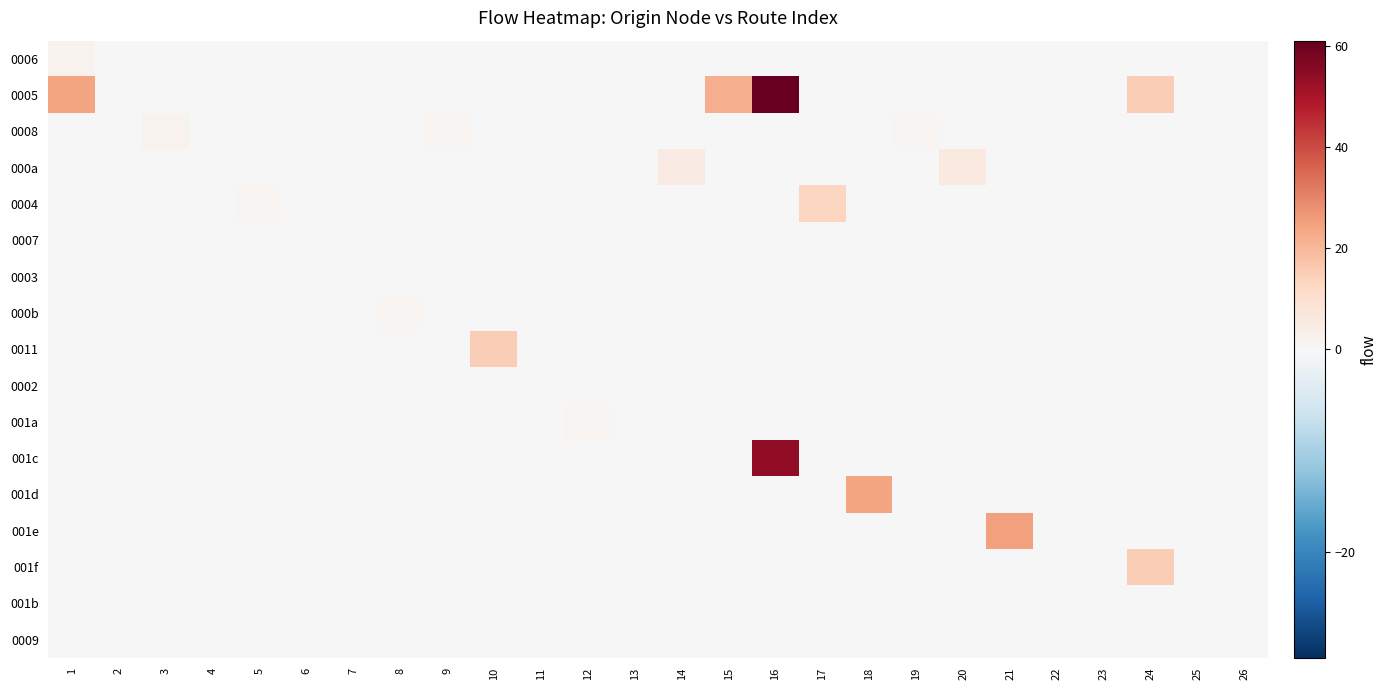

Reading left to right, what are all the values shown in this chart?

0006: 1=2	2=0	3=0	4=0	5=0	6=0	7=0	8=0	9=0	10=0	11=0	12=0	13=0	14=0	15=0	16=0	17=0	18=0	19=0	20=0	21=0	22=0	23=0	24=0	25=0	26=0
0005: 1=24	2=0	3=0	4=0	5=0	6=0	7=0	8=0	9=0	10=0	11=0	12=0	13=0	14=0	15=22	16=61	17=0	18=0	19=0	20=0	21=0	22=0	23=0	24=15	25=0	26=0
0008: 1=0	2=0	3=2	4=0	5=0	6=0	7=0	8=0	9=1	10=0	11=0	12=0	13=0	14=0	15=0	16=0	17=0	18=0	19=1	20=0	21=0	22=0	23=0	24=0	25=0	26=0
000a: 1=0	2=0	3=0	4=0	5=0	6=0	7=0	8=0	9=0	10=0	11=0	12=0	13=0	14=5	15=0	16=0	17=0	18=0	19=0	20=6	21=0	22=0	23=0	24=0	25=0	26=0
0004: 1=0	2=0	3=0	4=0	5=1	6=0	7=0	8=0	9=0	10=0	11=0	12=0	13=0	14=0	15=0	16=0	17=13	18=0	19=0	20=0	21=0	22=0	23=0	24=0	25=0	26=0
0007: 1=0	2=0	3=0	4=0	5=0	6=0	7=0	8=0	9=0	10=0	11=0	12=0	13=0	14=0	15=0	16=0	17=0	18=0	19=0	20=0	21=0	22=0	23=0	24=0	25=0	26=0
0003: 1=0	2=0	3=0	4=0	5=0	6=0	7=0	8=0	9=0	10=0	11=0	12=0	13=0	14=0	15=0	16=0	17=0	18=0	19=0	20=0	21=0	22=0	23=0	24=0	25=0	26=0
000b: 1=0	2=0	3=0	4=0	5=0	6=0	7=0	8=1	9=0	10=0	11=0	12=0	13=0	14=0	15=0	16=0	17=0	18=0	19=0	20=0	21=0	22=0	23=0	24=0	25=0	26=0
0011: 1=0	2=0	3=0	4=0	5=0	6=0	7=0	8=0	9=0	10=15	11=0	12=0	13=0	14=0	15=0	16=0	17=0	18=0	19=0	20=0	21=0	22=0	23=0	24=0	25=0	26=0
0002: 1=0	2=0	3=0	4=0	5=0	6=0	7=0	8=0	9=0	10=0	11=0	12=0	13=0	14=0	15=0	16=0	17=0	18=0	19=0	20=0	21=0	22=0	23=0	24=0	25=0	26=0
001a: 1=0	2=0	3=0	4=0	5=0	6=0	7=0	8=0	9=0	10=0	11=0	12=1	13=0	14=0	15=0	16=0	17=0	18=0	19=0	20=0	21=0	22=0	23=0	24=0	25=0	26=0
001c: 1=0	2=0	3=0	4=0	5=0	6=0	7=0	8=0	9=0	10=0	11=0	12=0	13=0	14=0	15=0	16=54	17=0	18=0	19=0	20=0	21=0	22=0	23=0	24=0	25=0	26=0
001d: 1=0	2=0	3=0	4=0	5=0	6=0	7=0	8=0	9=0	10=0	11=0	12=0	13=0	14=0	15=0	16=0	17=0	18=24	19=0	20=0	21=0	22=0	23=0	24=0	25=0	26=0
001e: 1=0	2=0	3=0	4=0	5=0	6=0	7=0	8=0	9=0	10=0	11=0	12=0	13=0	14=0	15=0	16=0	17=0	18=0	19=0	20=0	21=25	22=0	23=0	24=0	25=0	26=0
001f: 1=0	2=0	3=0	4=0	5=0	6=0	7=0	8=0	9=0	10=0	11=0	12=0	13=0	14=0	15=0	16=0	17=0	18=0	19=0	20=0	21=0	22=0	23=0	24=15	25=0	26=0
001b: 1=0	2=0	3=0	4=0	5=0	6=0	7=0	8=0	9=0	10=0	11=0	12=0	13=0	14=0	15=0	16=0	17=0	18=0	19=0	20=0	21=0	22=0	23=0	24=0	25=0	26=0
0009: 1=0	2=0	3=0	4=0	5=0	6=0	7=0	8=0	9=0	10=0	11=0	12=0	13=0	14=0	15=0	16=0	17=0	18=0	19=0	20=0	21=0	22=0	23=0	24=0	25=0	26=0